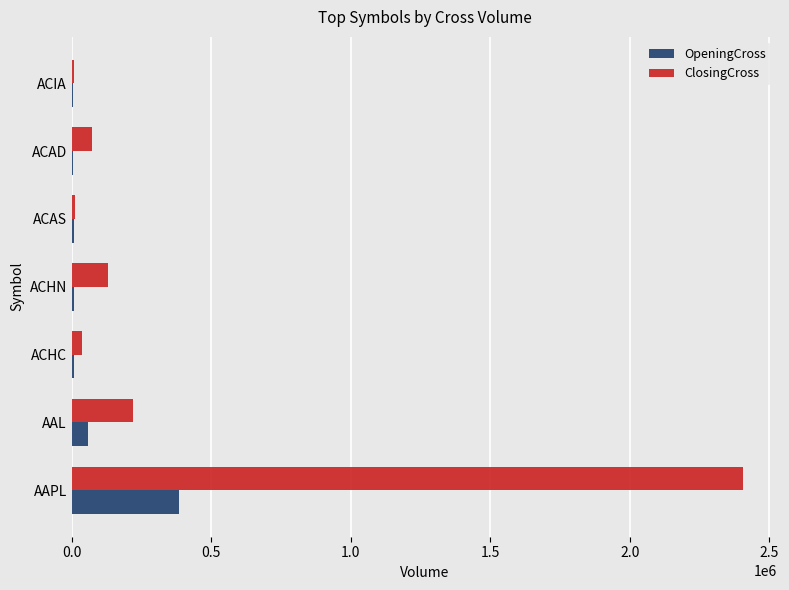

What are all the series names shown in the legend?

OpeningCross, ClosingCross